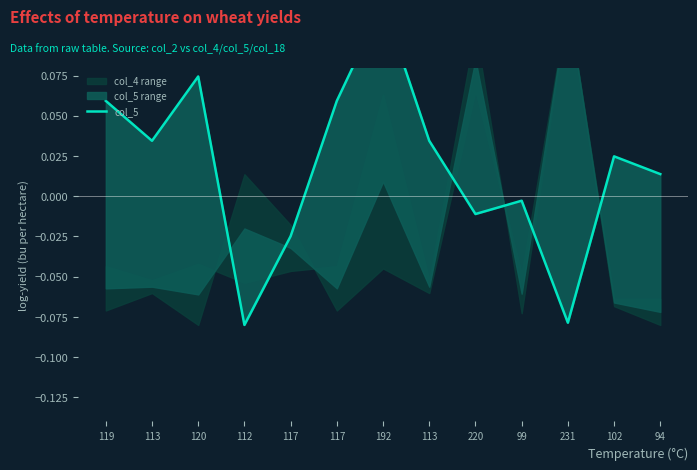

Between 102 and 117, which is larger?

102